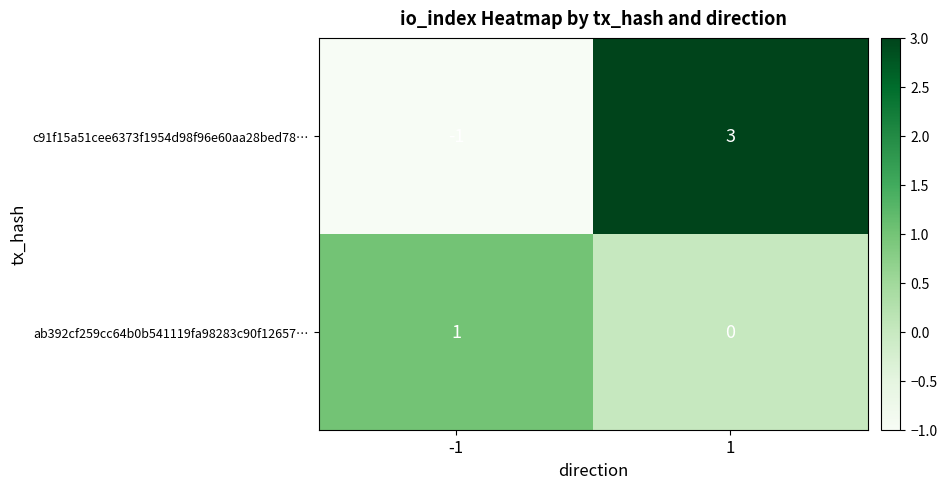

The value of c91f15a51cee6373f1954d98f96e60aa28bed78… at 1 is 1. True or false?

False